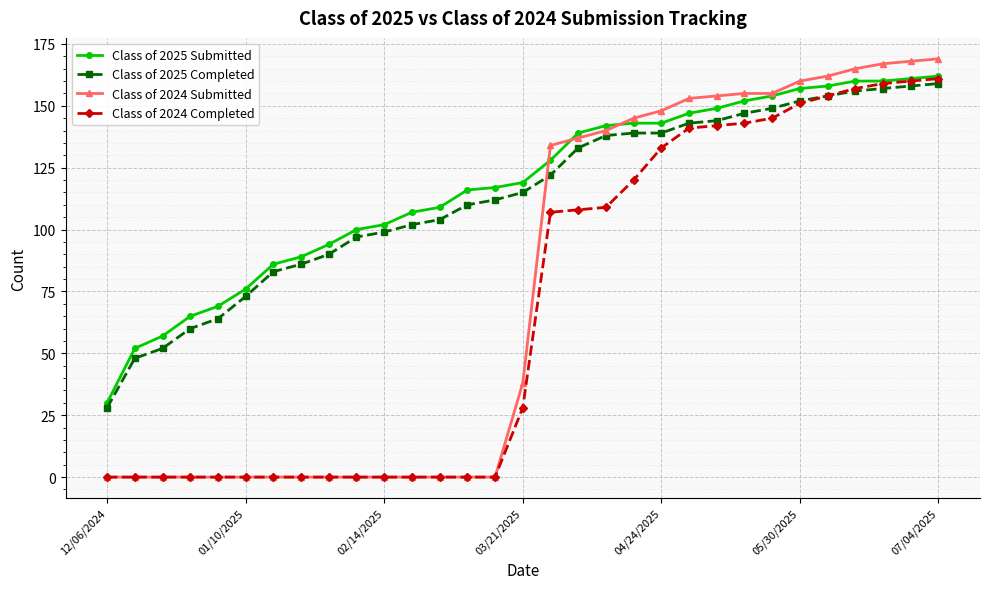

What is the greatest value displayed?

169